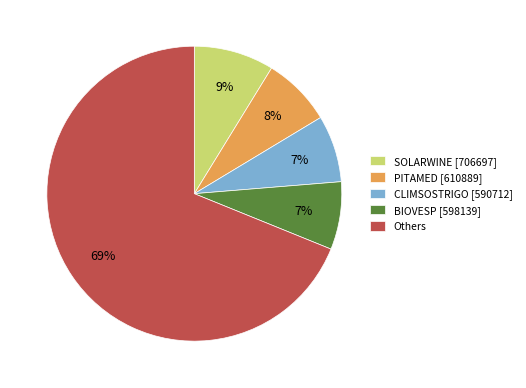

Combined, do SOLARWINE [706697] and PITAMED [610889] account for over 50%?

No